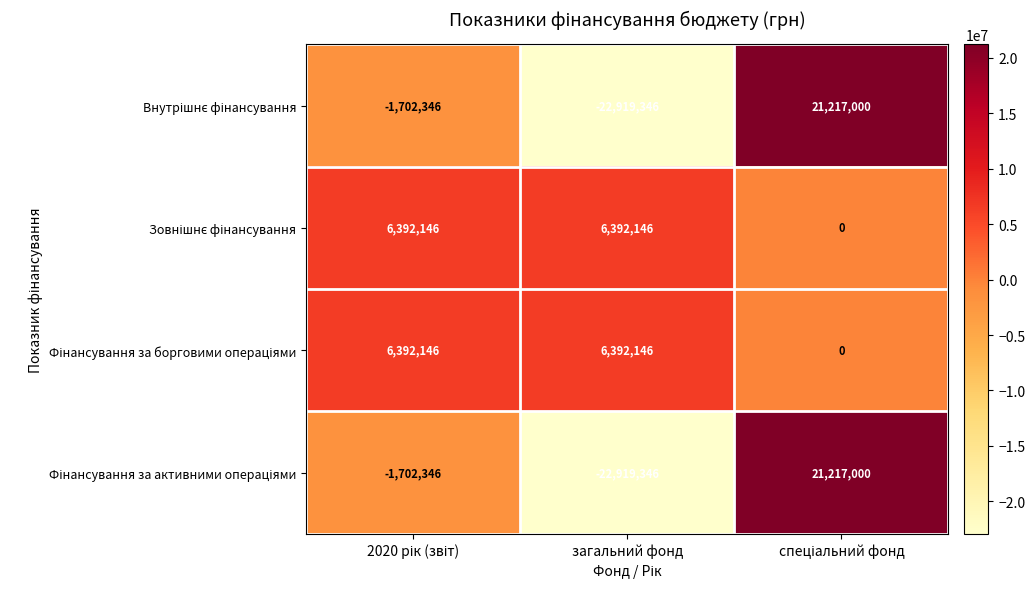

What is the total value across all series at загальний фонд?

-33054400